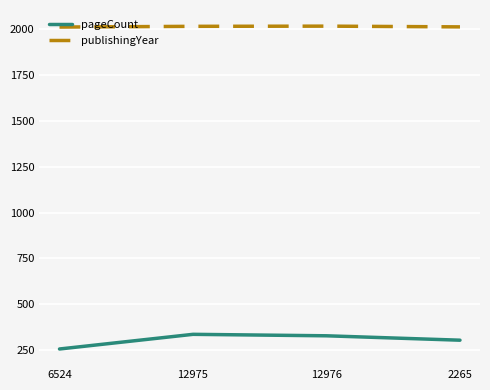

At 6524, list the series in order from largest to smallest.

publishingYear, pageCount